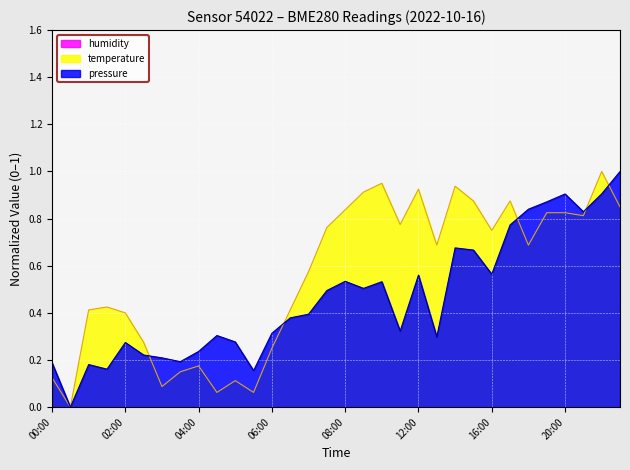

Which series ends up on top after the final intersection of temperature and pressure?

pressure